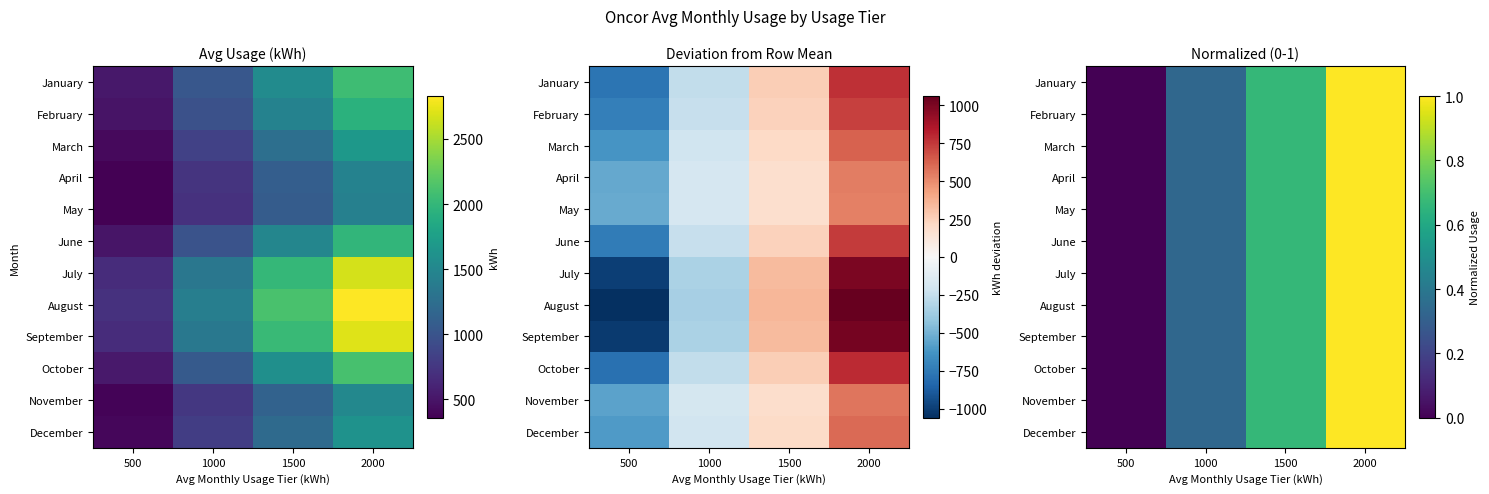

Rank the series at 1500 from lowest to highest value.

May, March, February, October, July, June, November, April, August, September, January, December